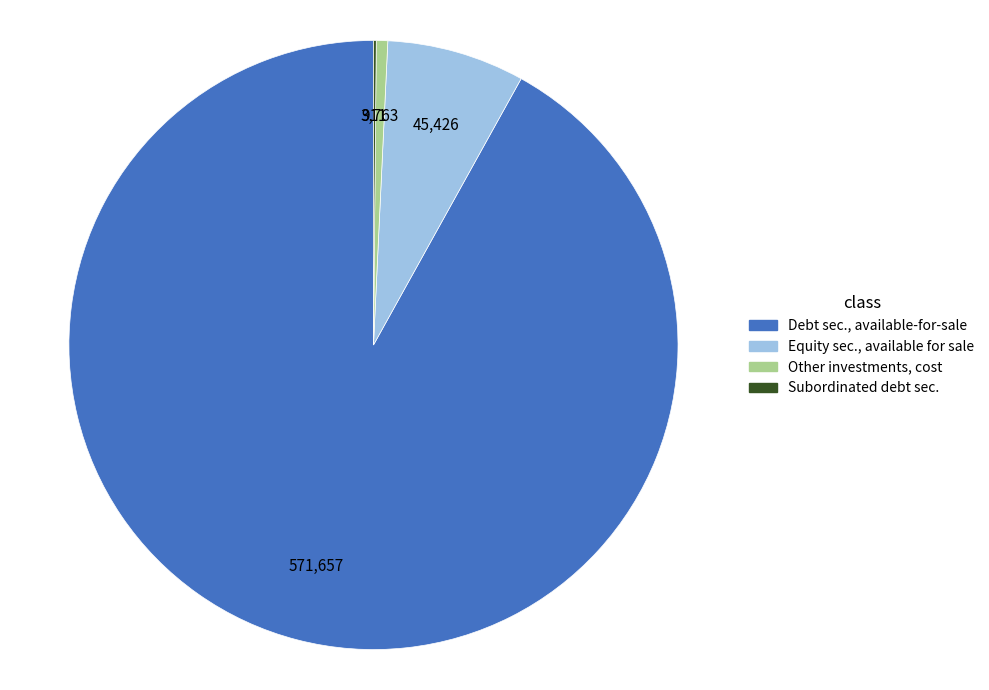

Which has a higher value, Equity sec., available for sale or Other investments, cost?

Equity sec., available for sale